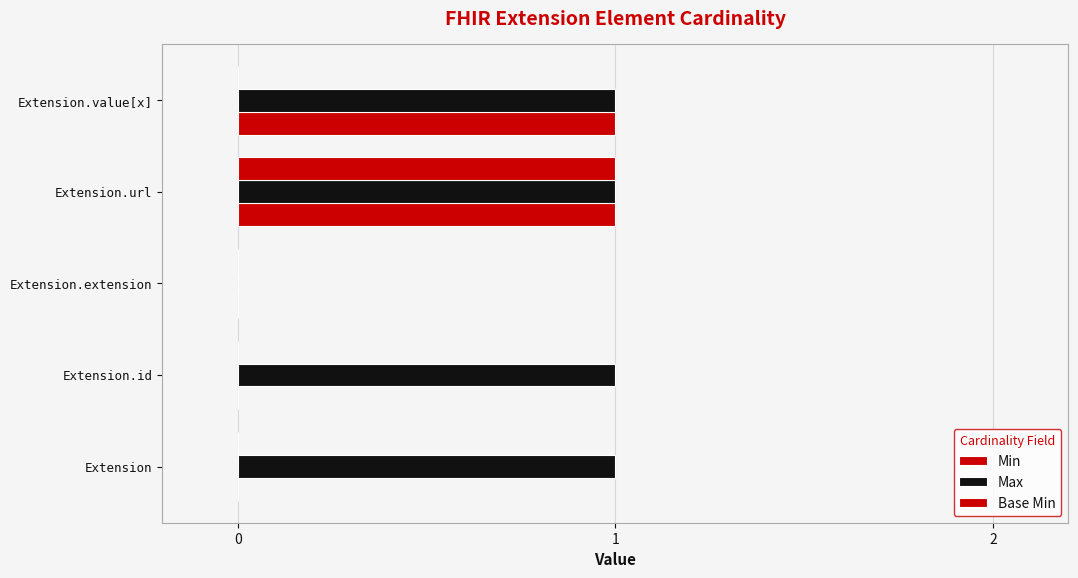

What is the difference between the maximum and minimum values in the Min series?

1